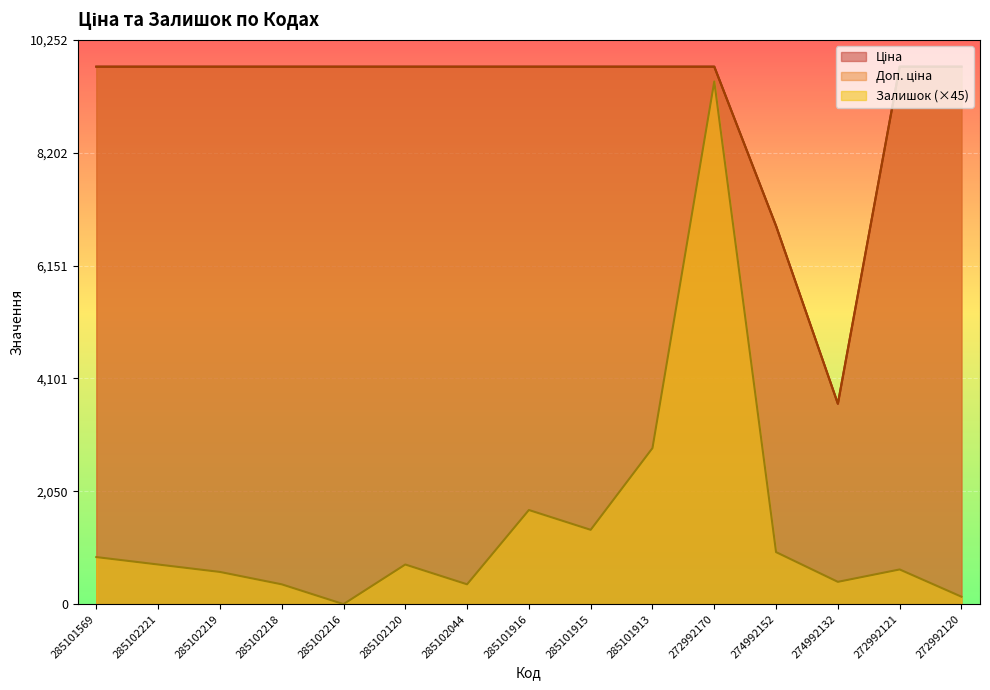

Where is Ціна nearest to the value 6702?

274992152